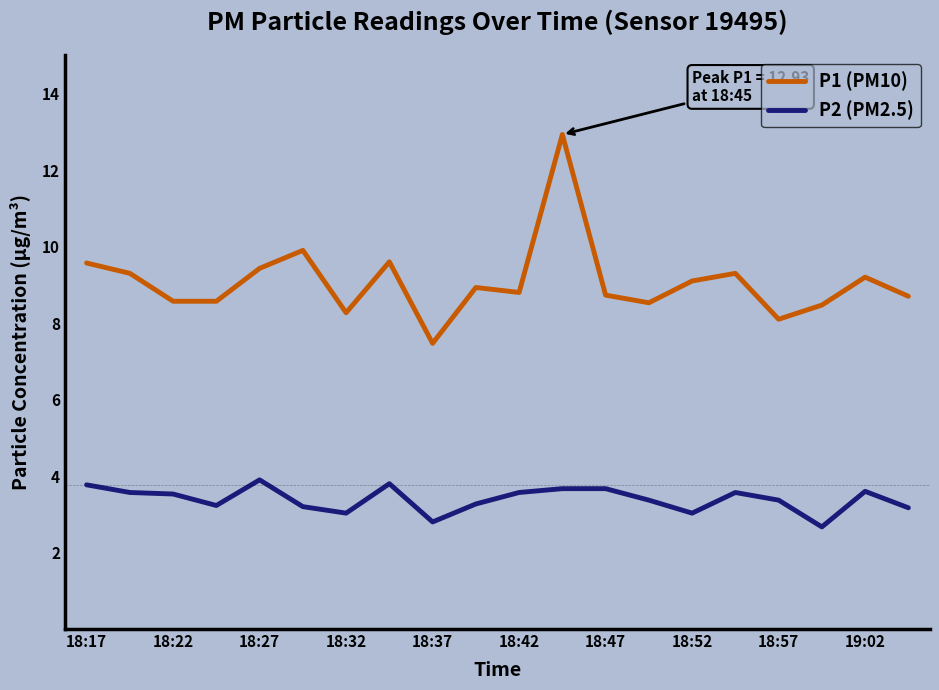

Which series has the largest range (max minus min)?

P1 (PM10)